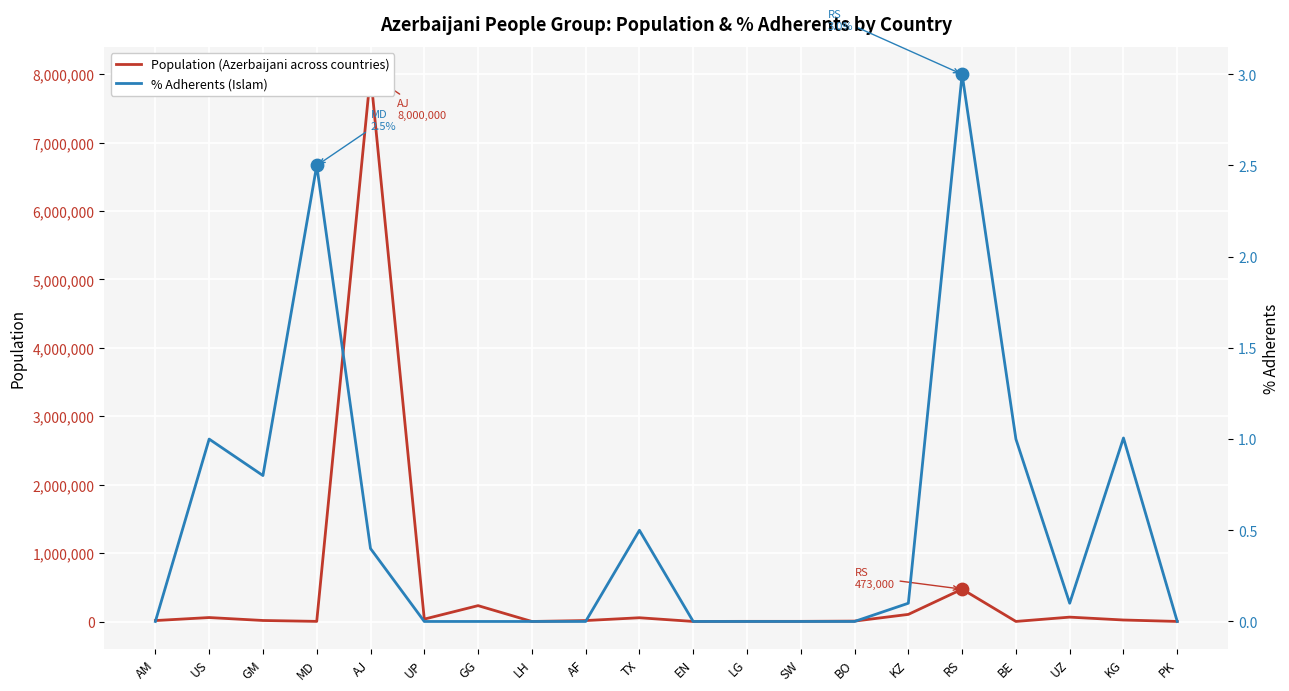

Which series contains the highest Y value?

Population (Azerbaijani across countries)